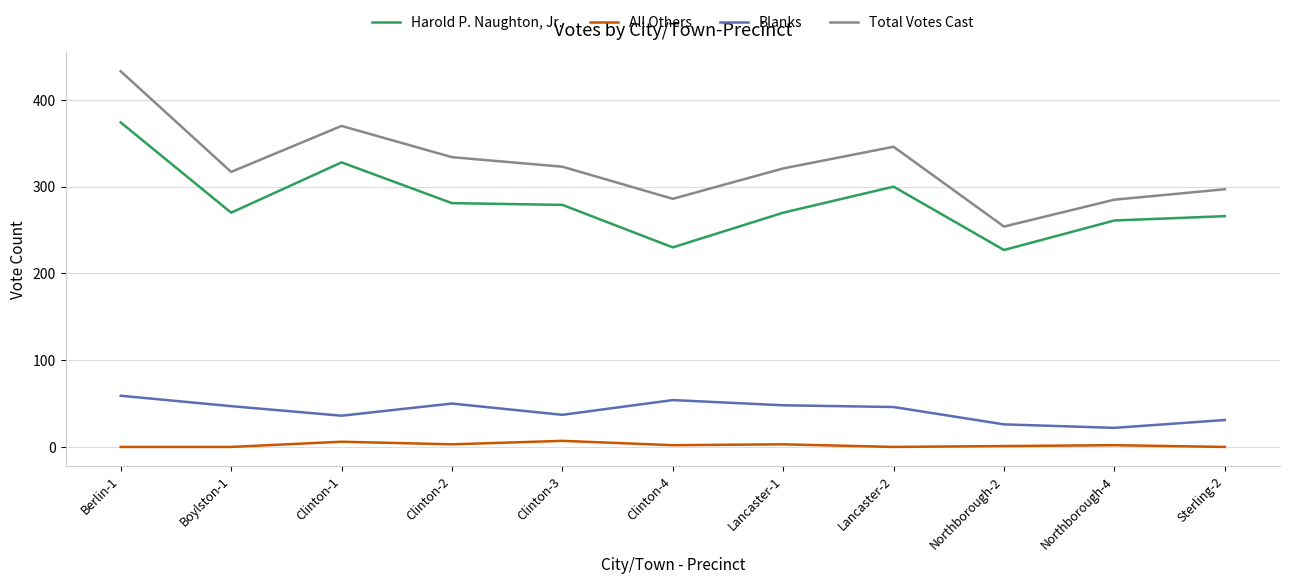

True or false: Harold P. Naughton, Jr. and All Others cross at least once.

False